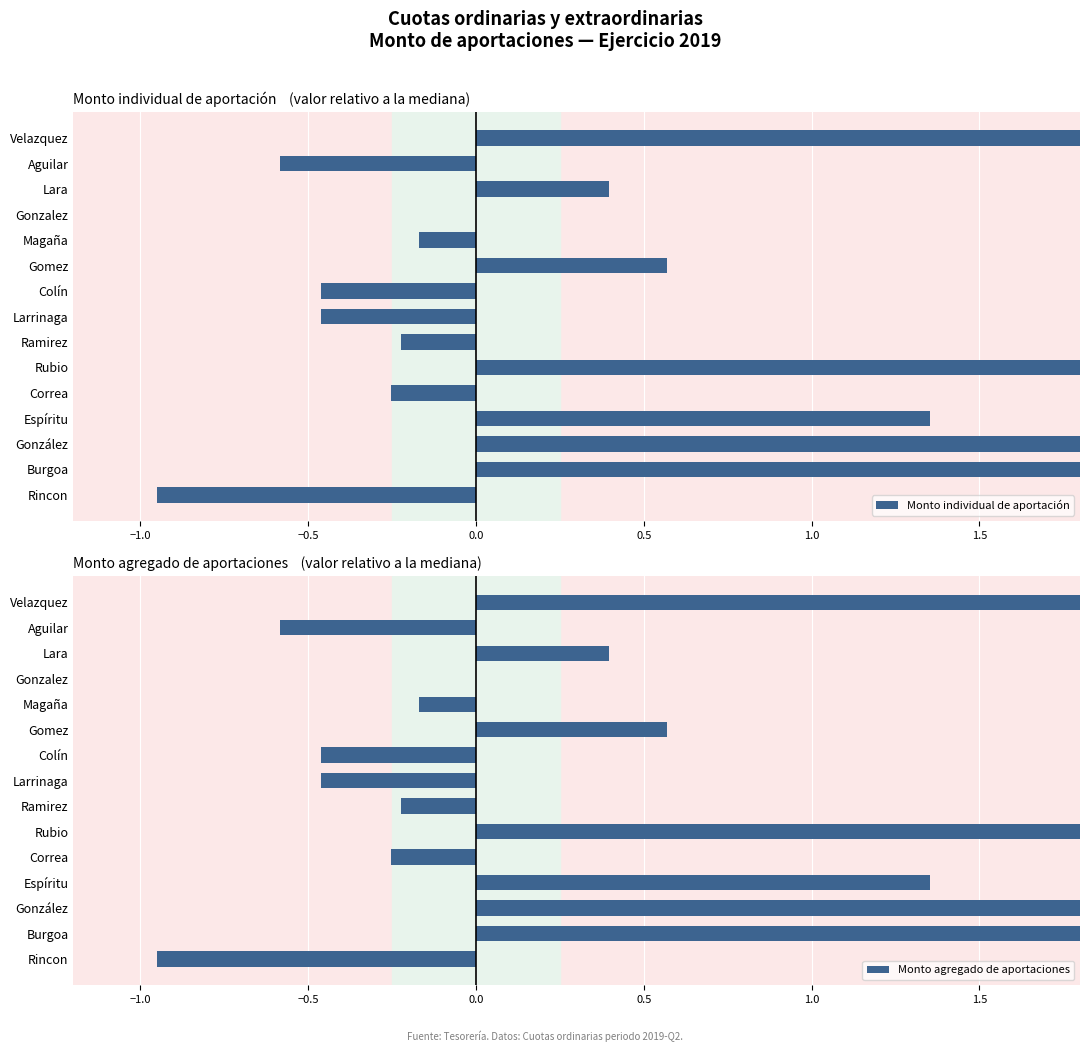

What is the minimum value shown in the chart?

-1.0